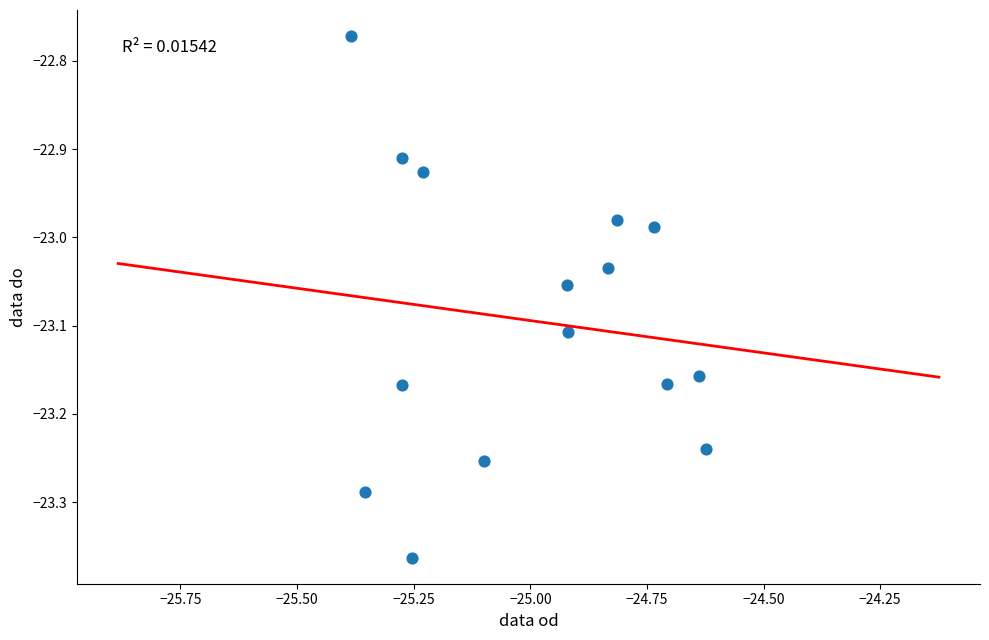

What is the range of Y values (max minus min)?

0.6